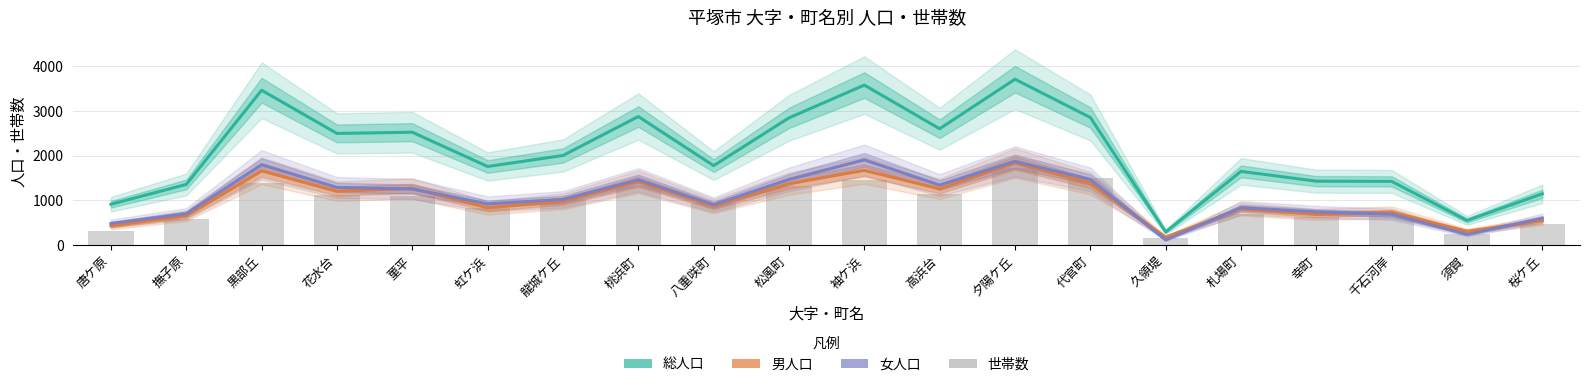

At which label does 総人口 reach its minimum?

久領堤